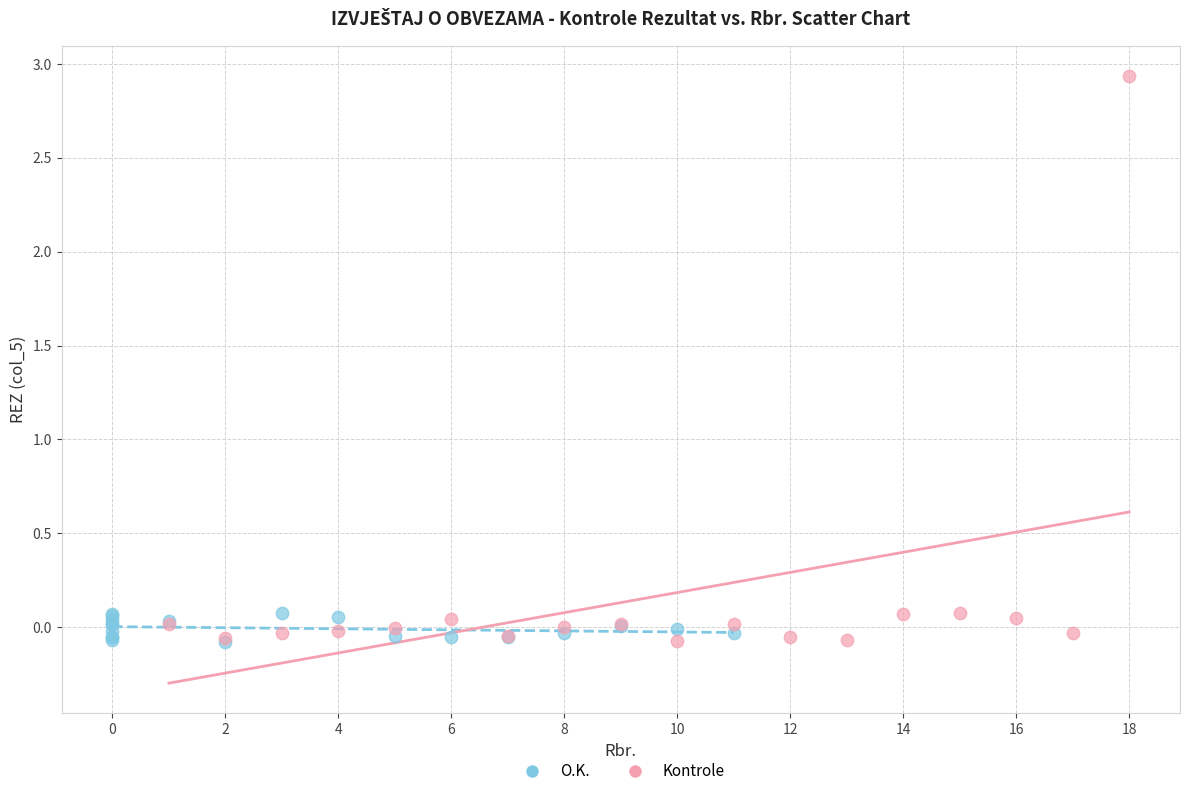

Which series has the widest spread of Y values?

Kontrole